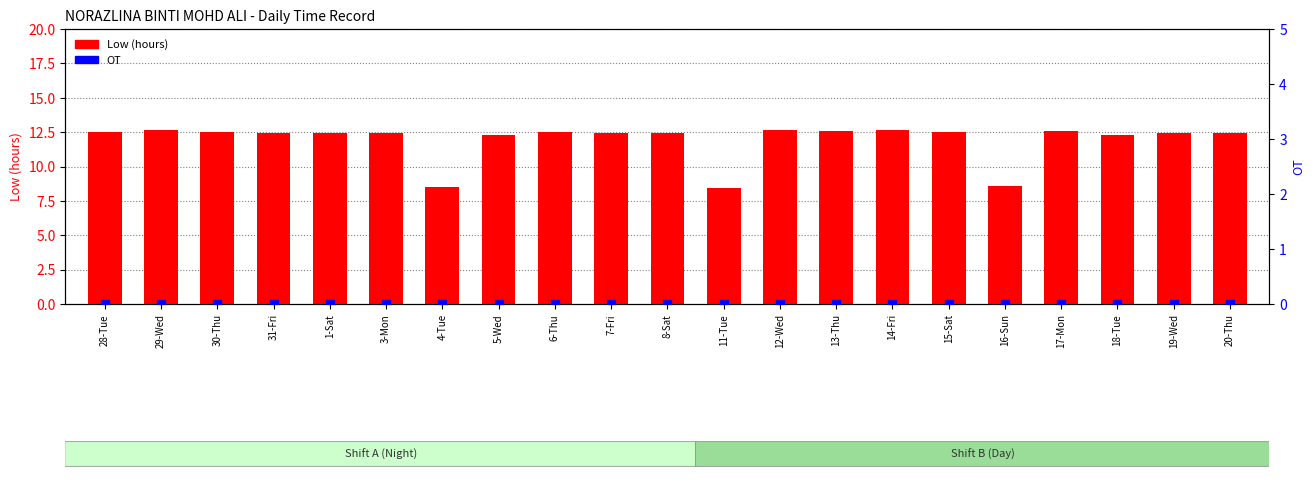

Which series has the largest total across all categories?

Low (hours)